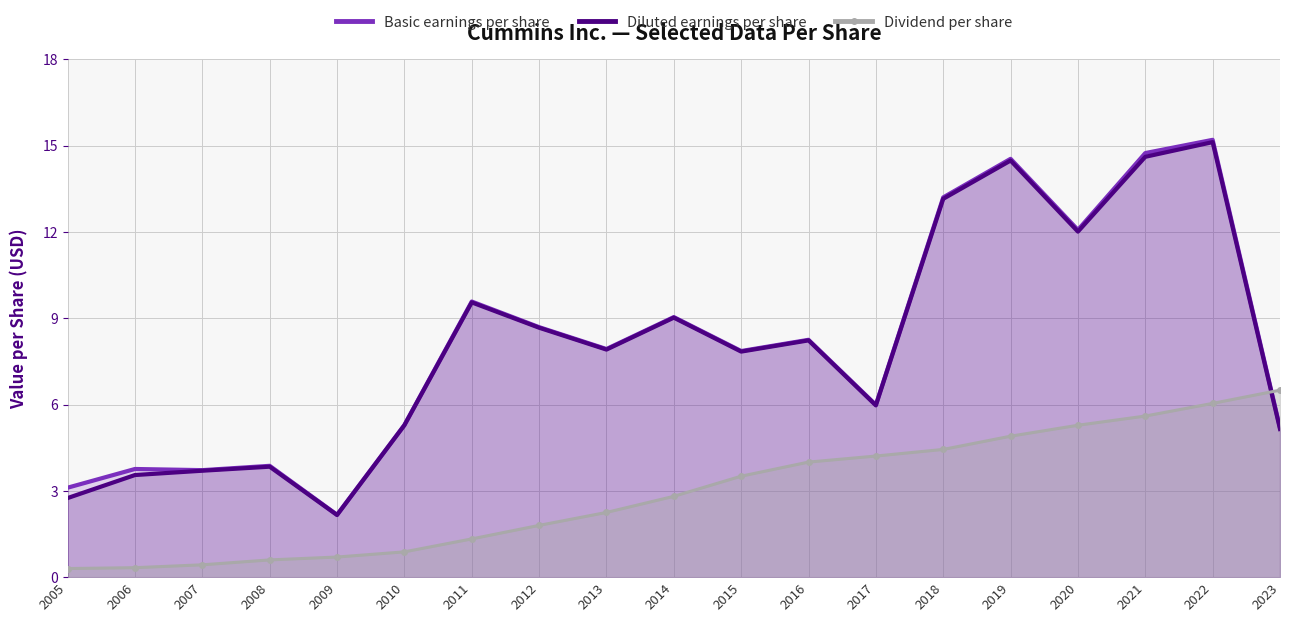

How many series are shown in this chart?

3